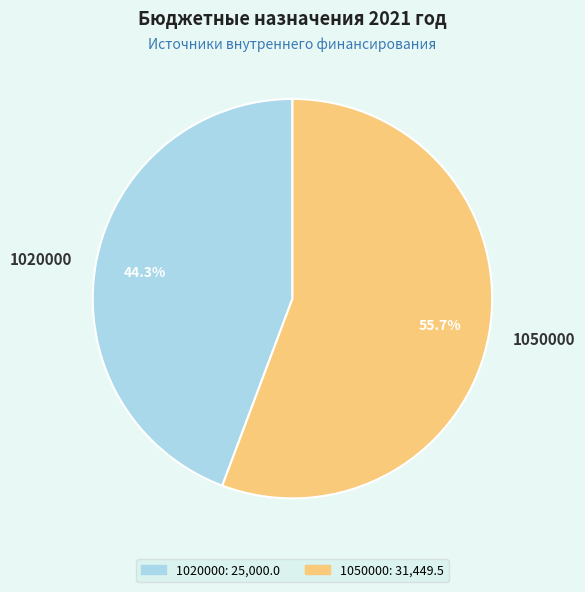

What percentage is the 1020000 slice, to the nearest percent?

44%